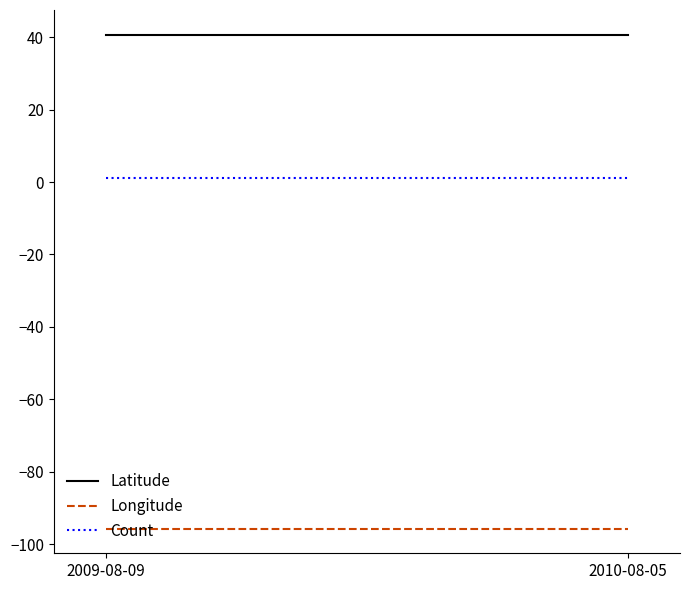

True or false: Longitude has a value of -164.6 at 2010-08-05.

False